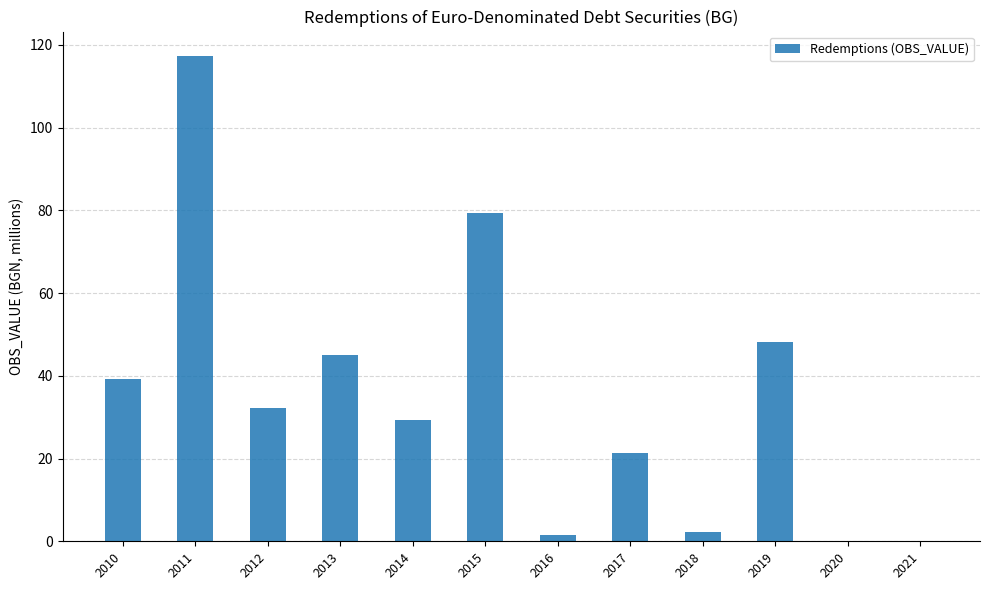

At which category does the chart reach its peak across all series?

2011